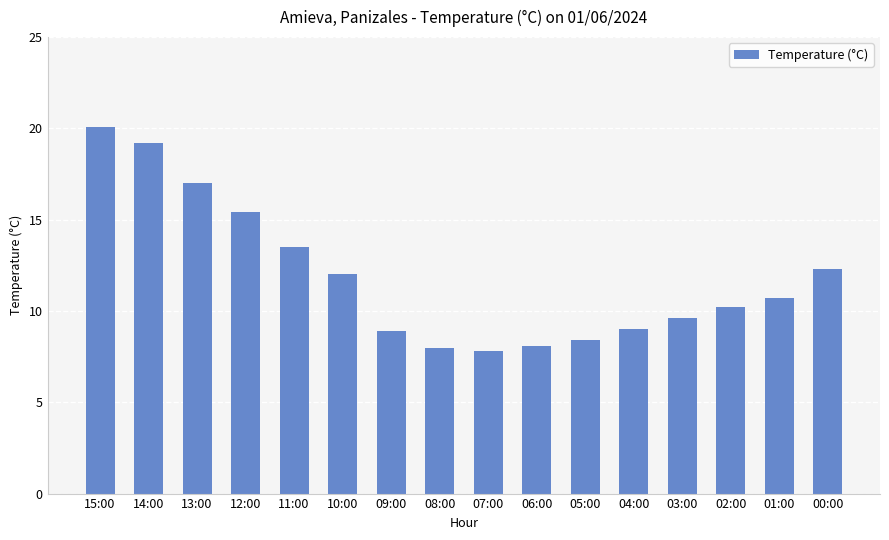

Where does the data first go above 10?

15:00